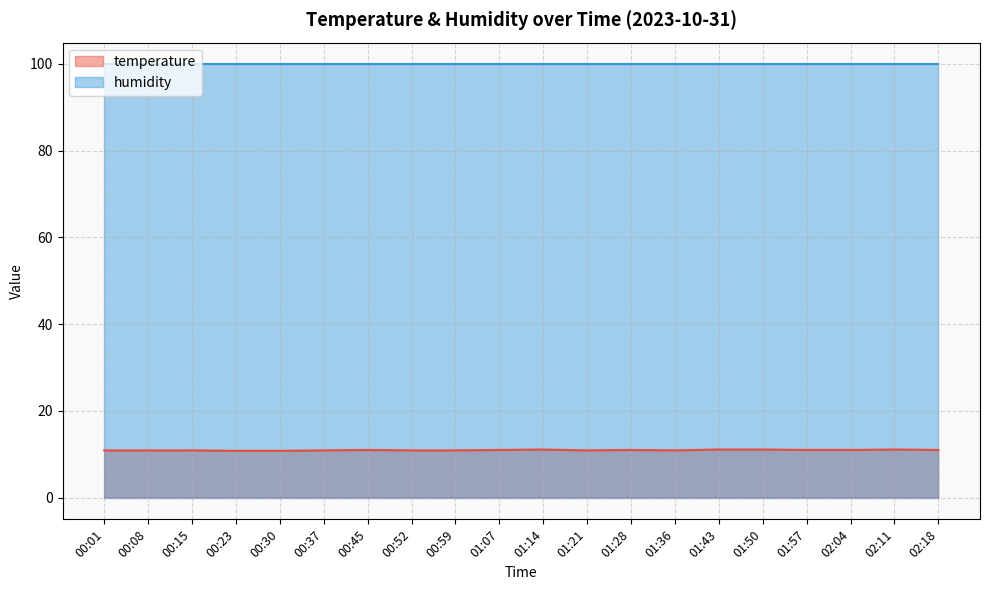

True or false: the data has more than 2 interior local peaks.

True